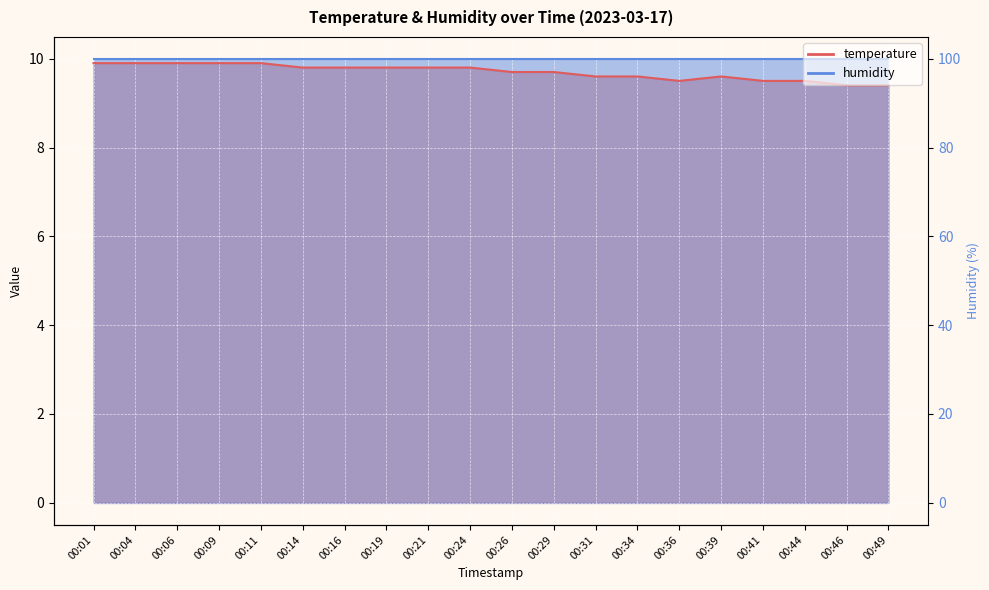

How many points are higher than both their immediate neighbors (excluding endpoints)?

1